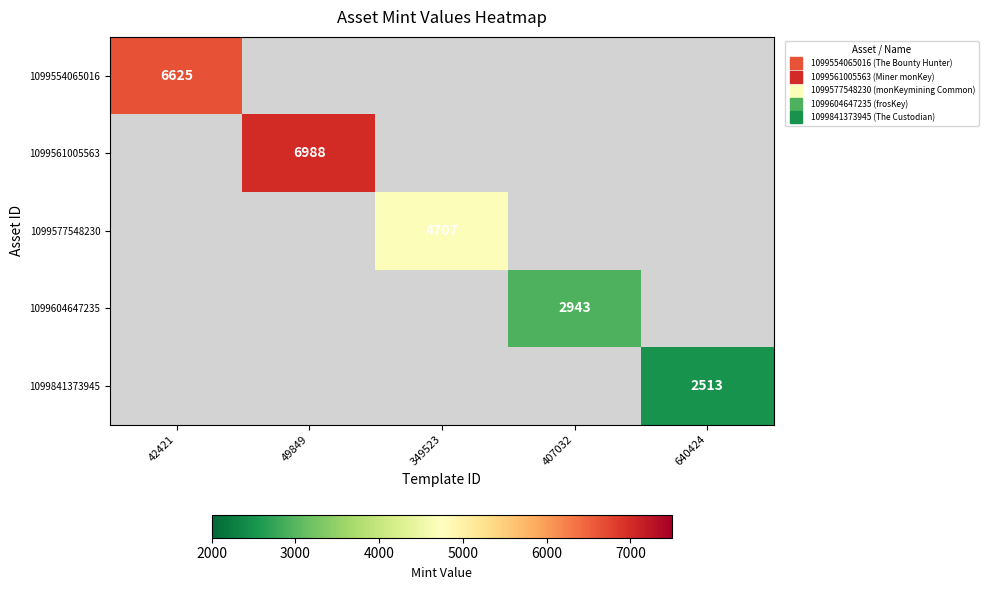

How many data points in 1099554065016 are above 0?

1